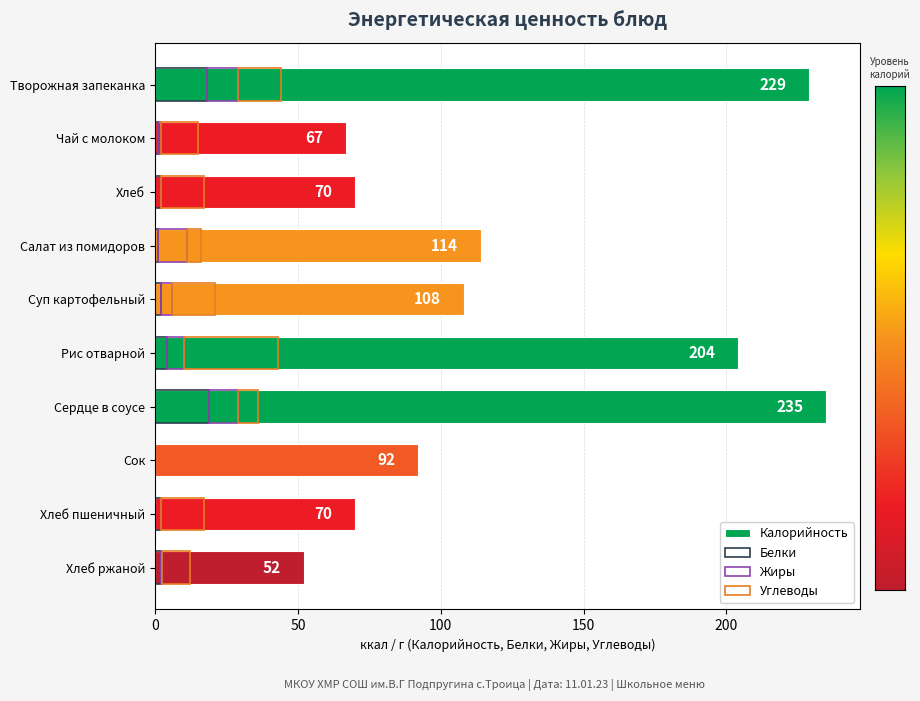

Which series has the largest total across all categories?

Калорийность